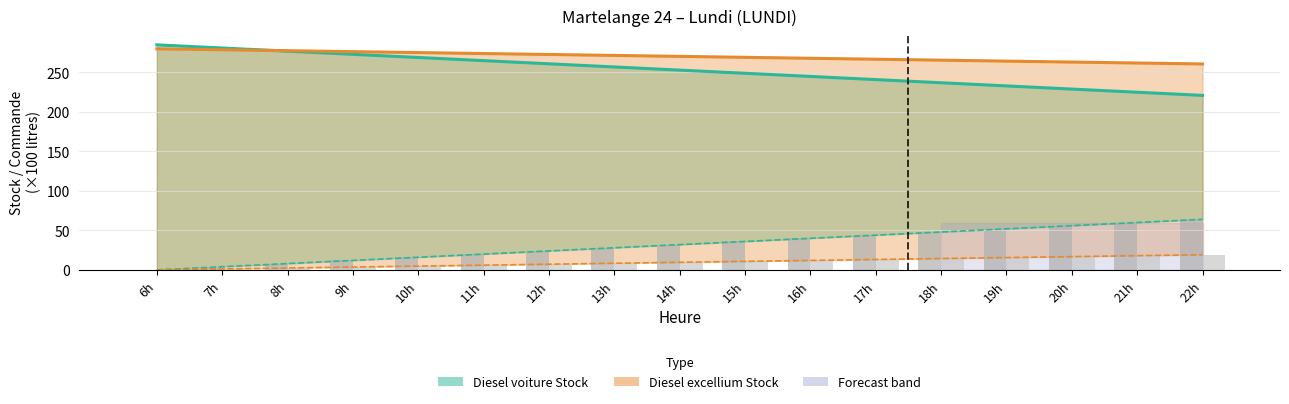

Which has a higher value, 9h or 16h?

16h